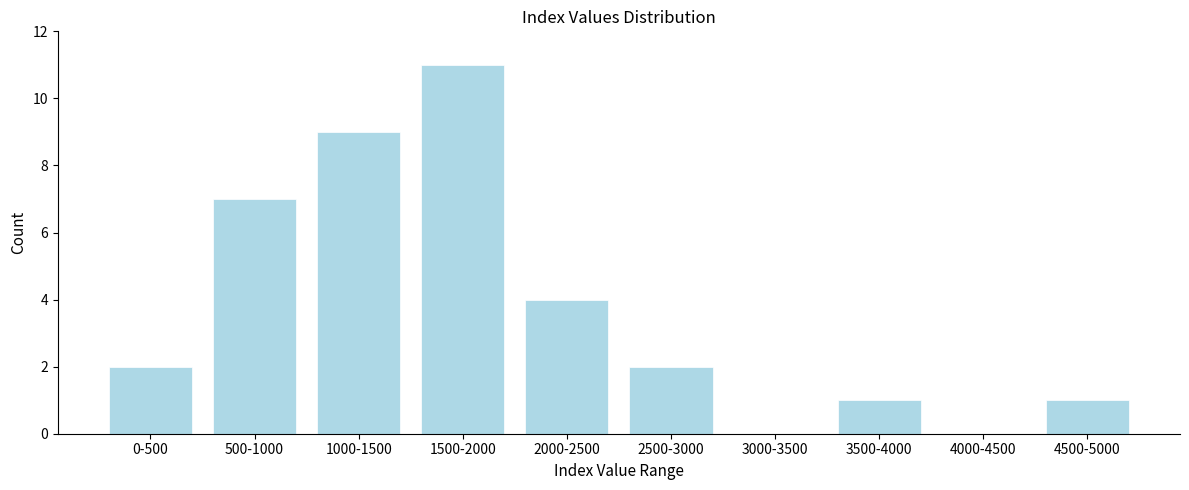

Reading right to left, list all the values displayed in this chart.

4500-5000=1	4000-4500=0	3500-4000=1	3000-3500=0	2500-3000=2	2000-2500=4	1500-2000=11	1000-1500=9	500-1000=7	0-500=2